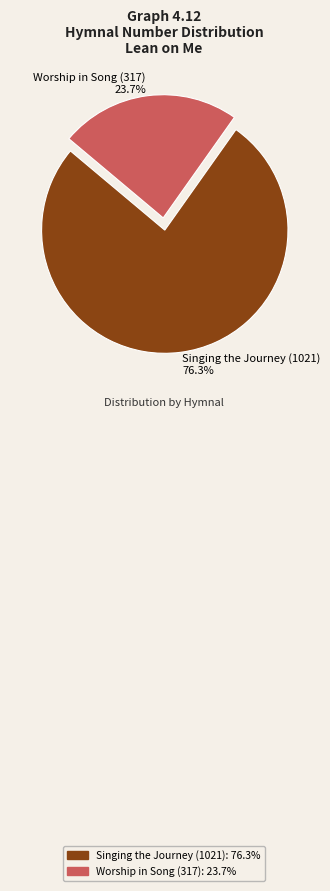

Which slice is the largest?

Singing the Journey (1021)